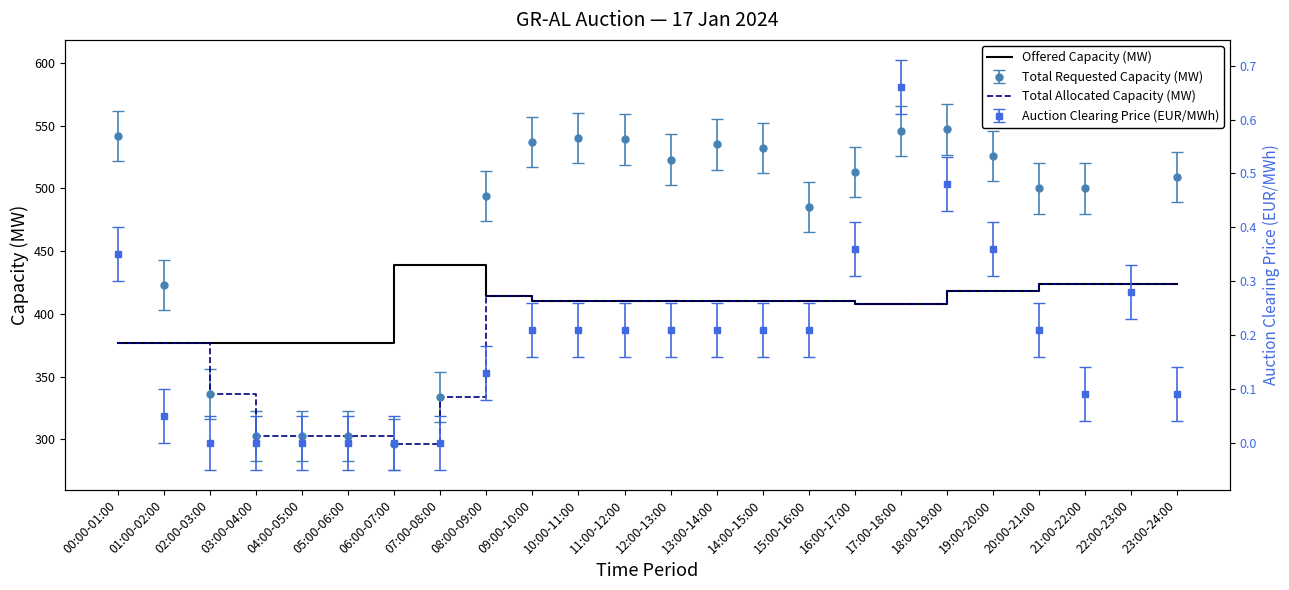

What is the difference between the maximum and minimum values in the Offered Capacity (MW) series?

62